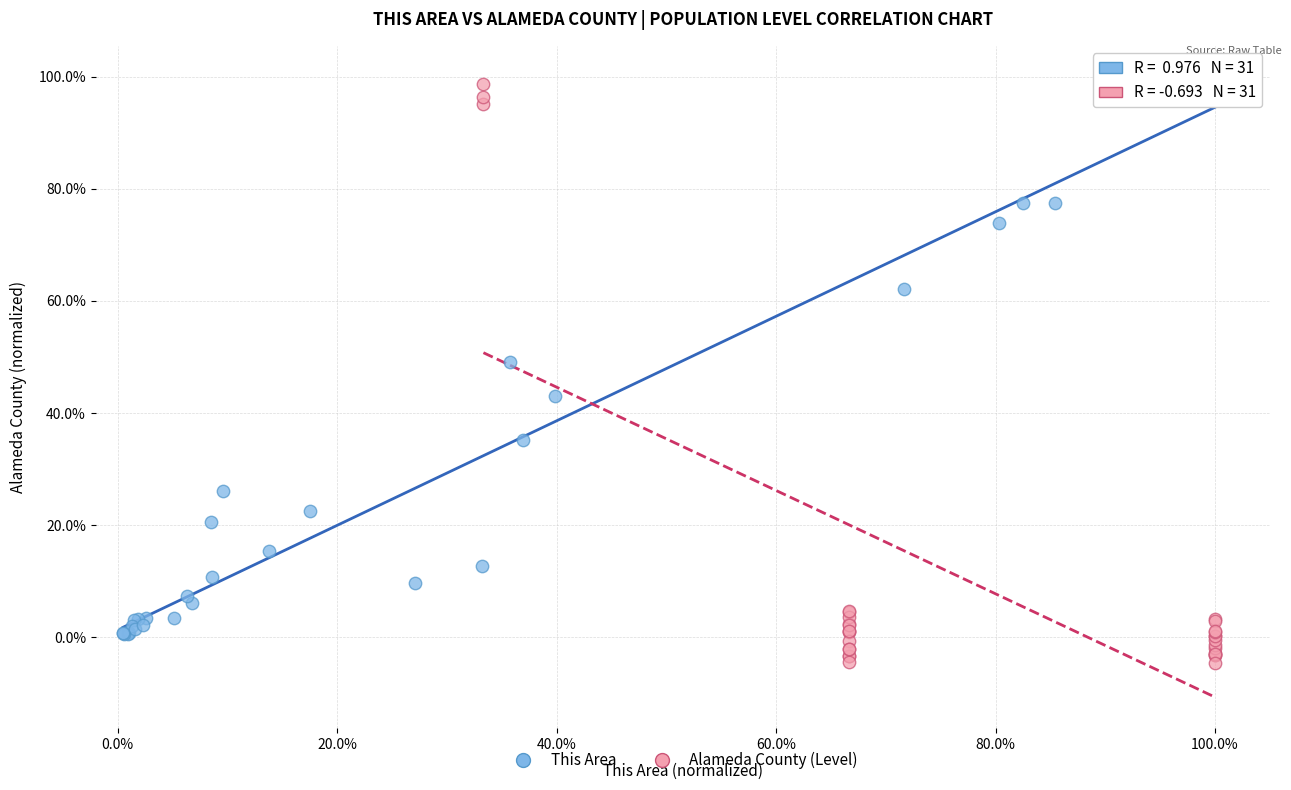

What are all the series names shown in the legend?

This Area, Alameda County (Level)